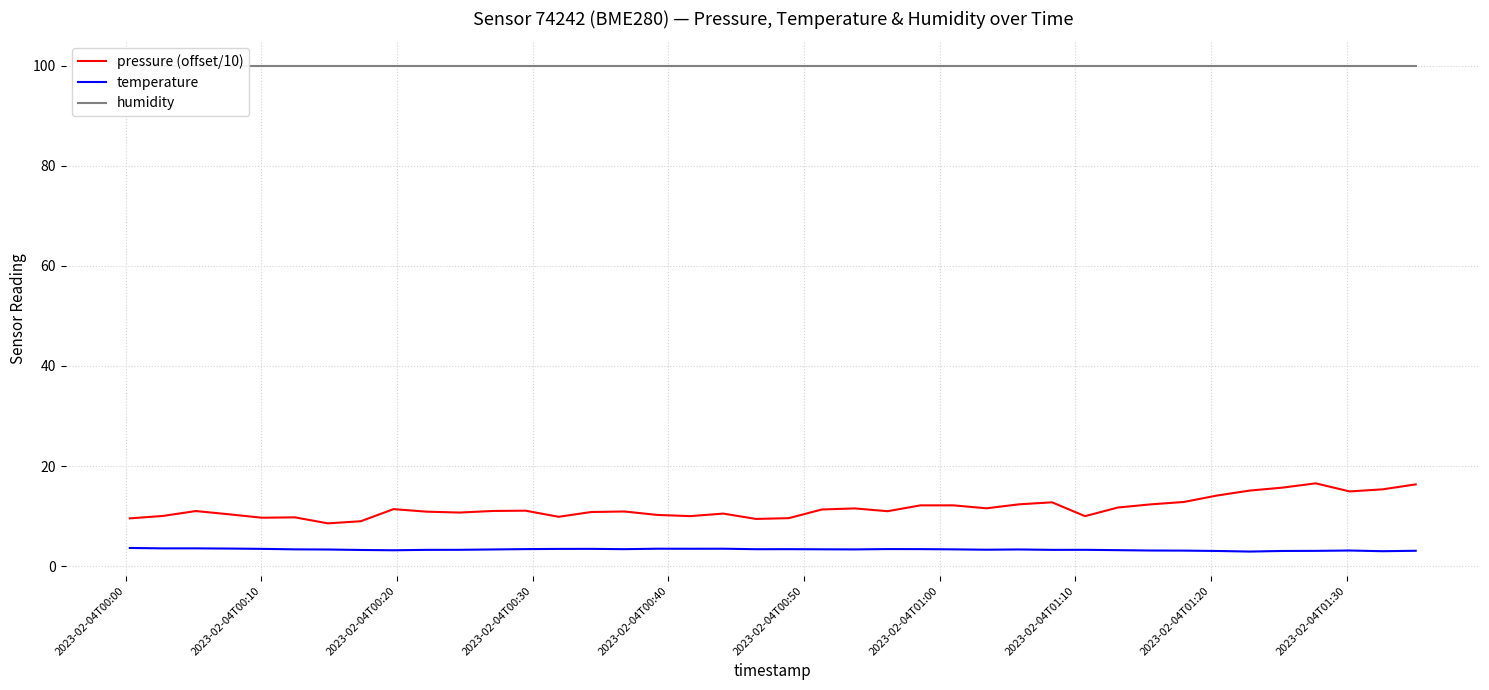

What is the value of the pressure (offset/10) point at the 7th from the left?

8.6